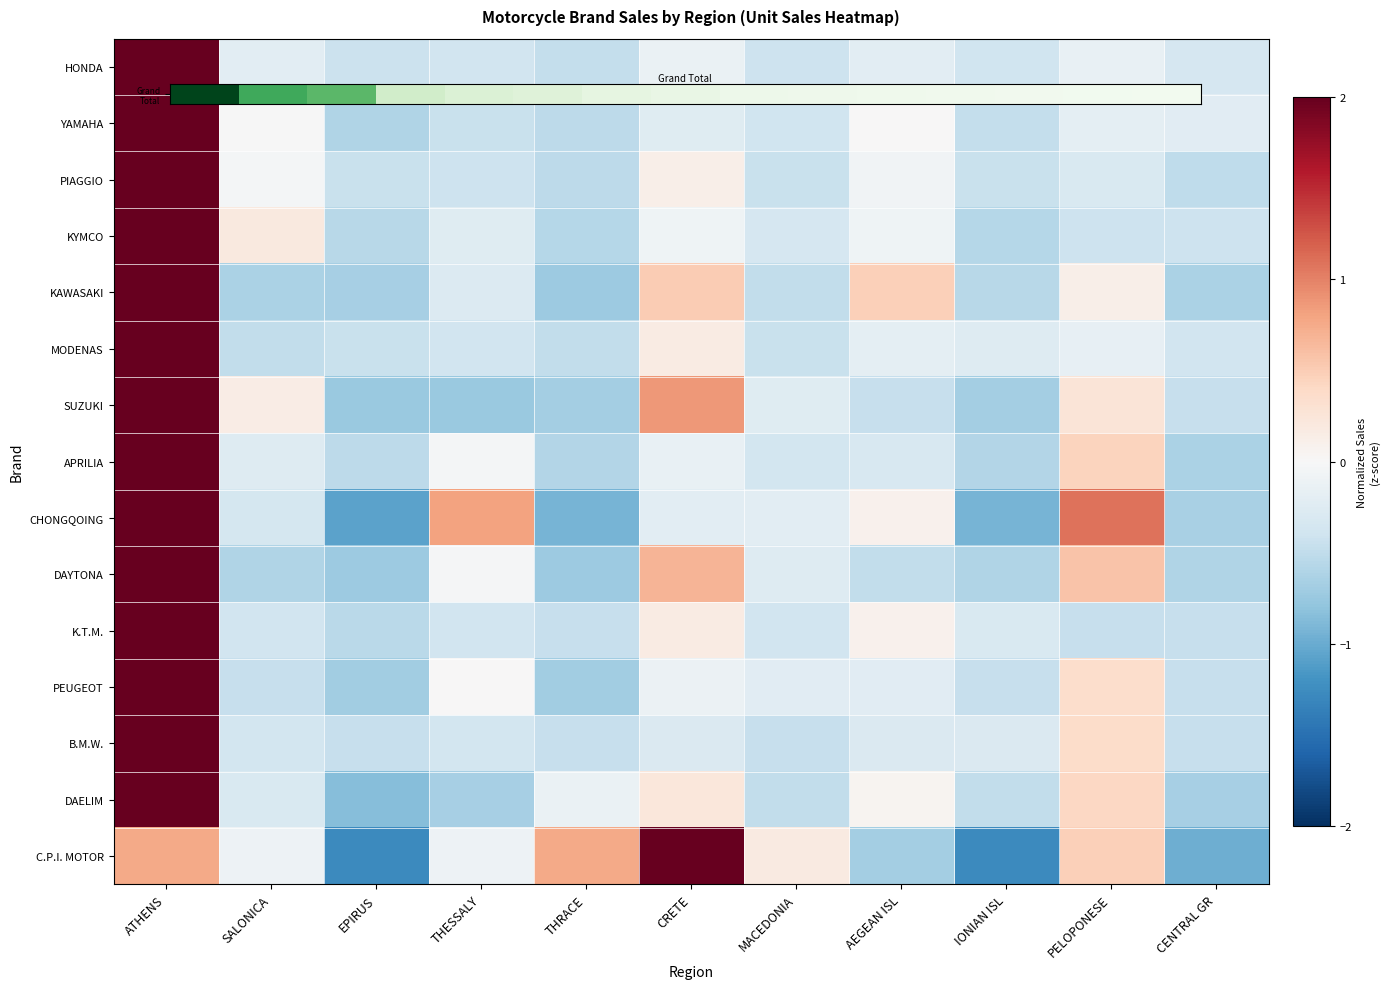

What is the difference between the second highest and second lowest values in the YAMAHA series?

0.5